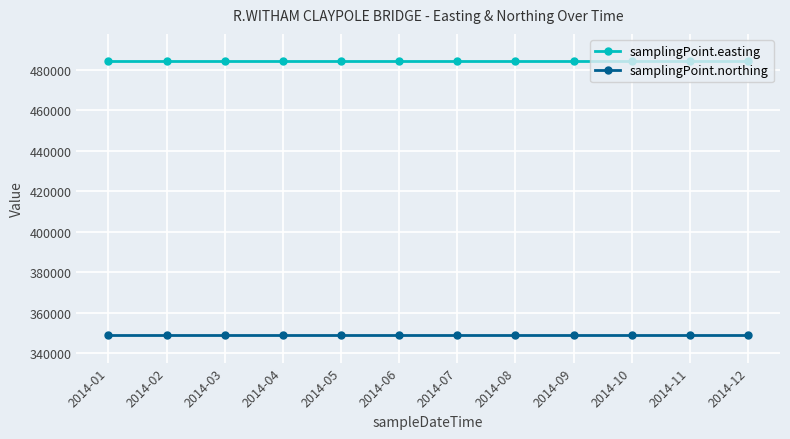

Rank the series by their maximum value, from highest to lowest.

samplingPoint.easting, samplingPoint.northing